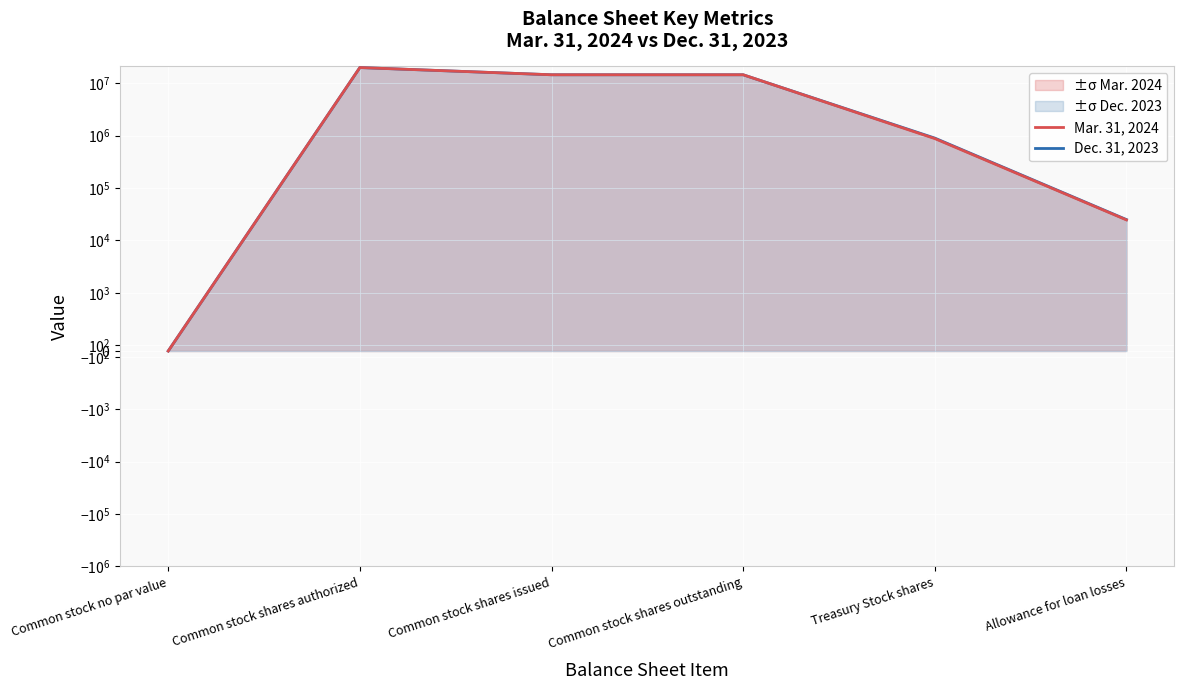

Rank the series at Treasury Stock shares from highest to lowest value.

Dec. 31, 2023, Mar. 31, 2024